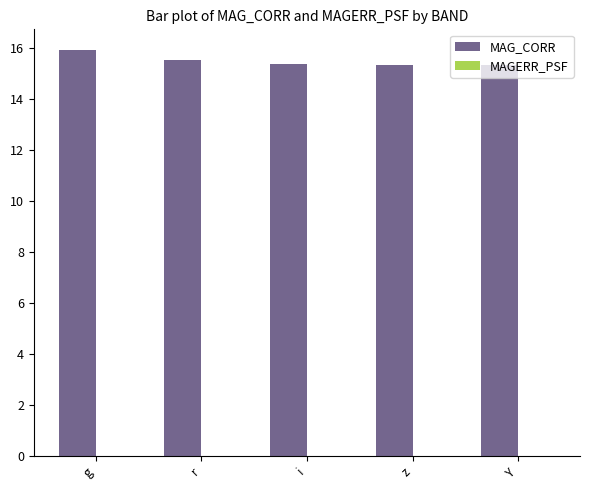

Which category has the highest value across all series?

g